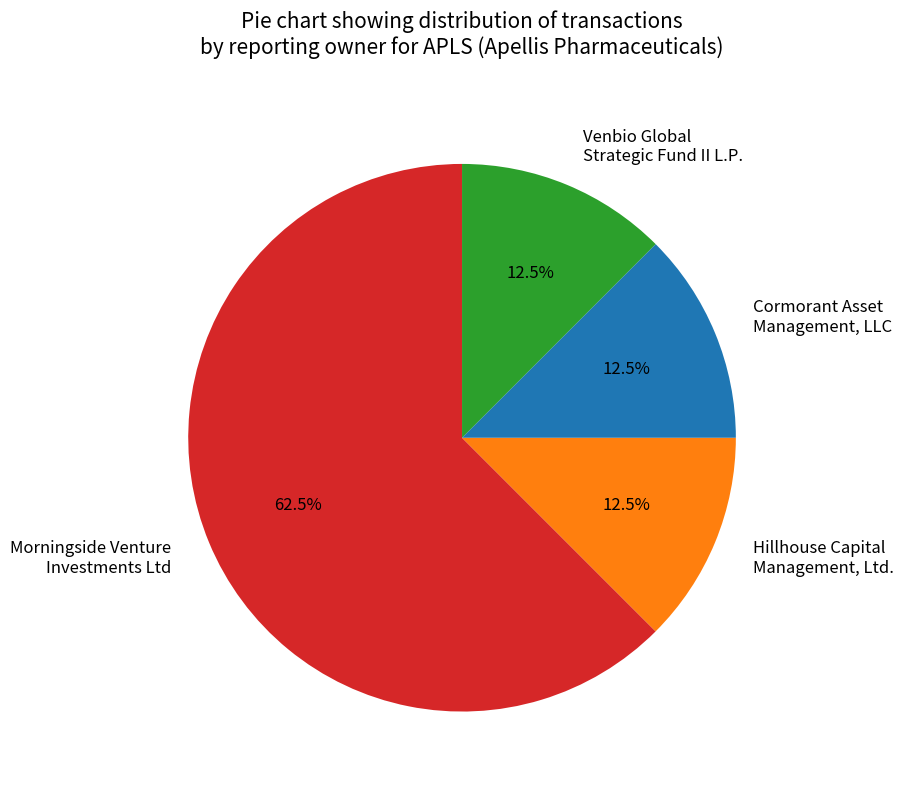

Which category has the biggest portion of the pie?

Morningside Venture Investments Ltd